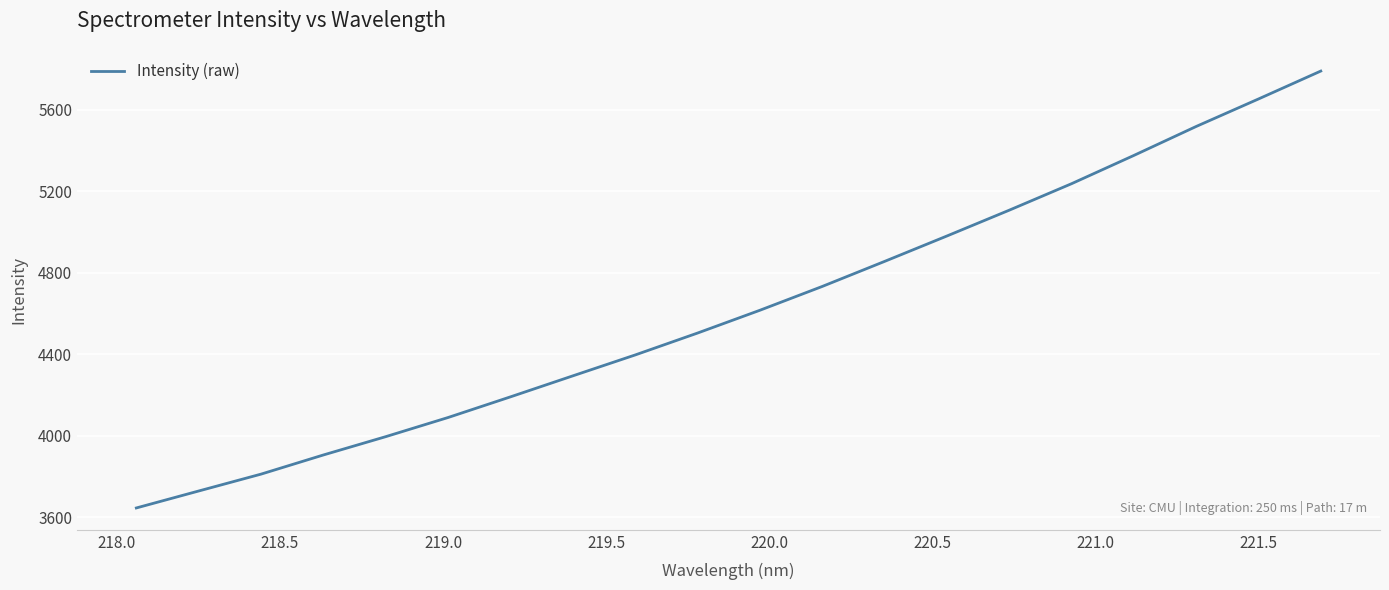

Does the chart have visible grid lines?

Yes